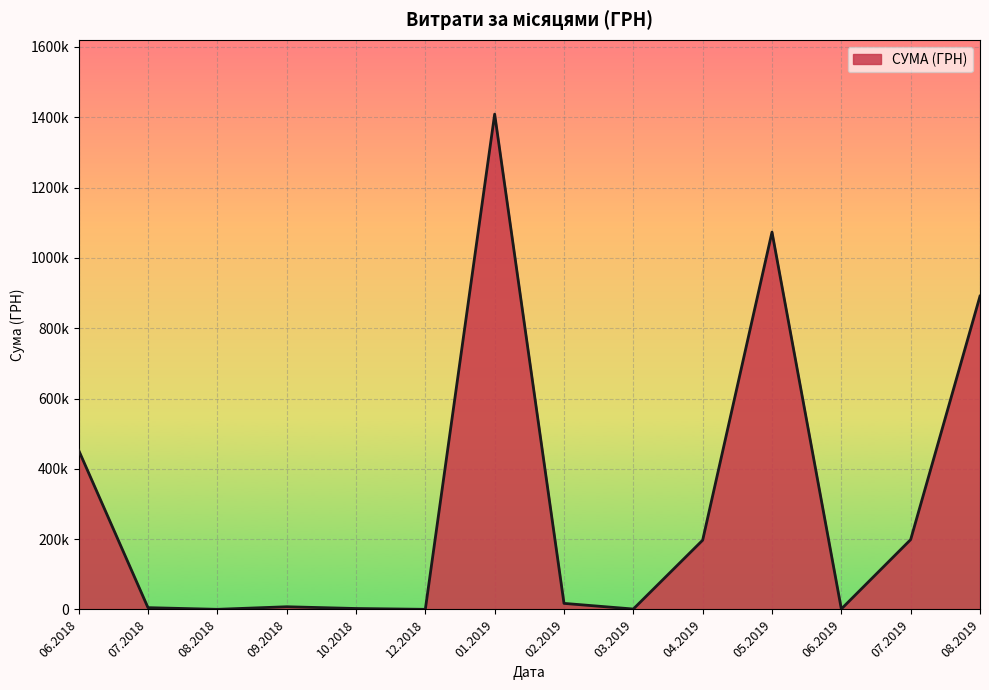

Does the chart have visible grid lines?

Yes